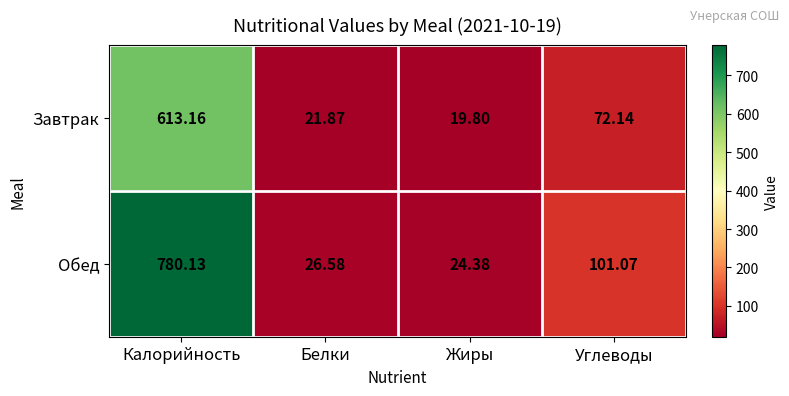

Rank the series by their maximum value, from lowest to highest.

Завтрак, Обед